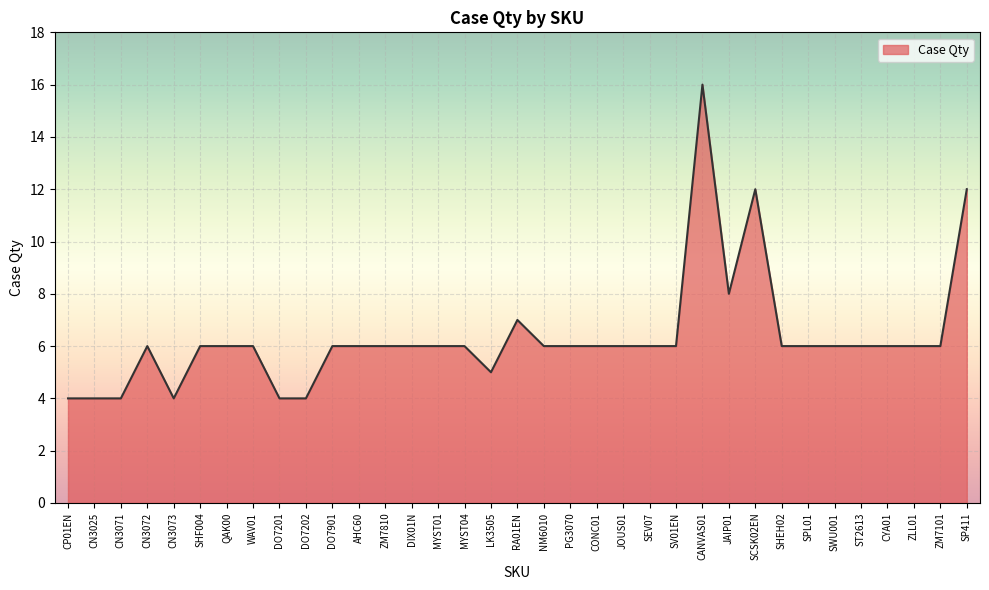

The value at NM6010 is 6. True or false?

True